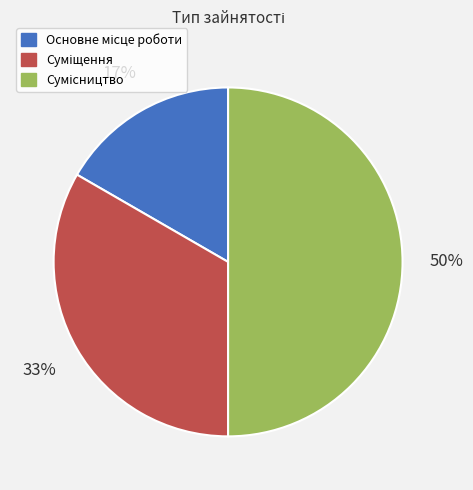

To the nearest percent, what is the average slice percentage?

33%